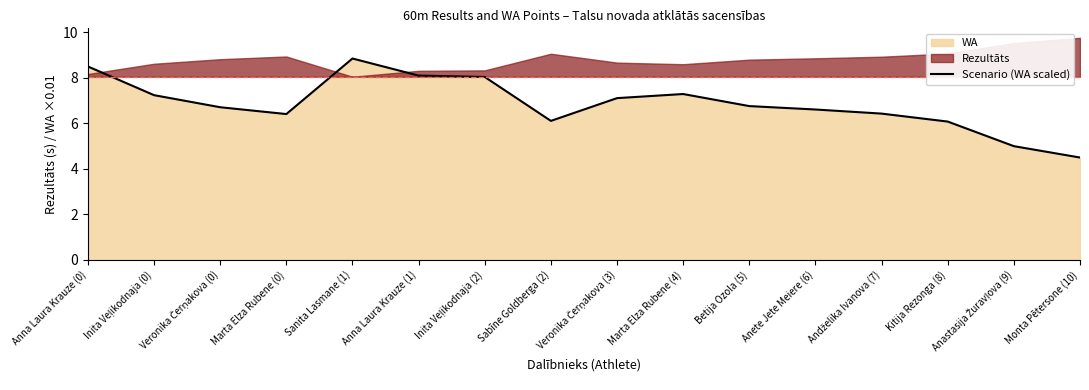

True or false: the data has more than 2 interior local peaks.

False